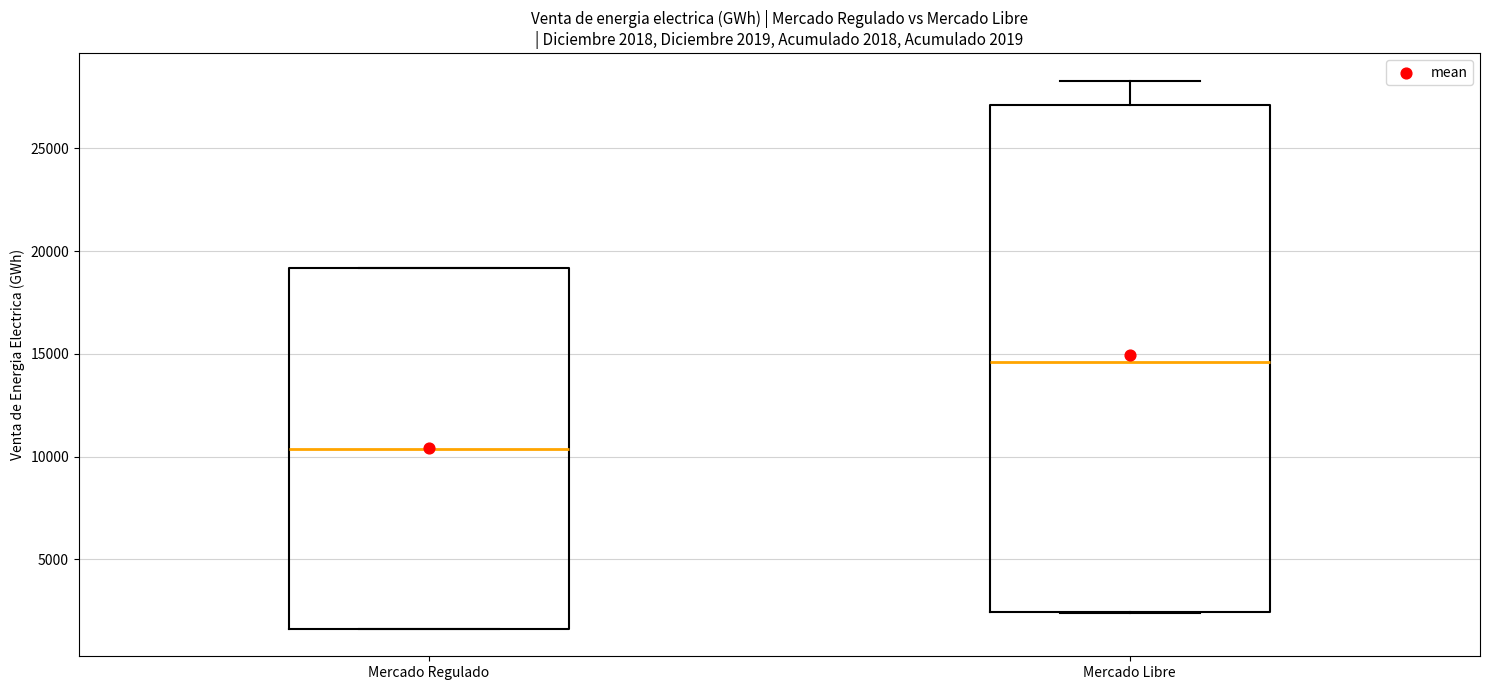

Which box's median line is the lowest?

Mercado Regulado